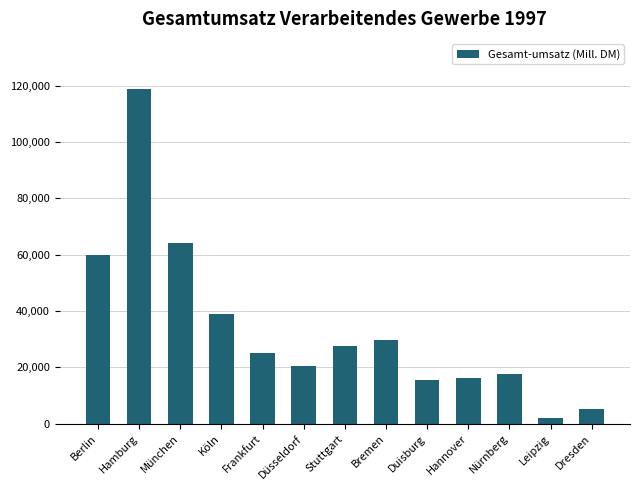

Reading right to left, list all the values displayed in this chart.

5078.2	2204.0	17554.0	16413.0	15529.0	29585.6	27550.3	20625.0	25108.0	39005.8	64117.0	118739.0	59799.5